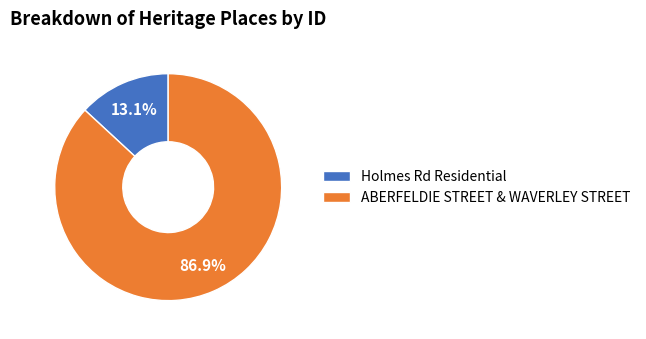

What is the ratio of the value at ABERFELDIE STREET & WAVERLEY STREET to the value at Holmes Rd Residential?

6.6